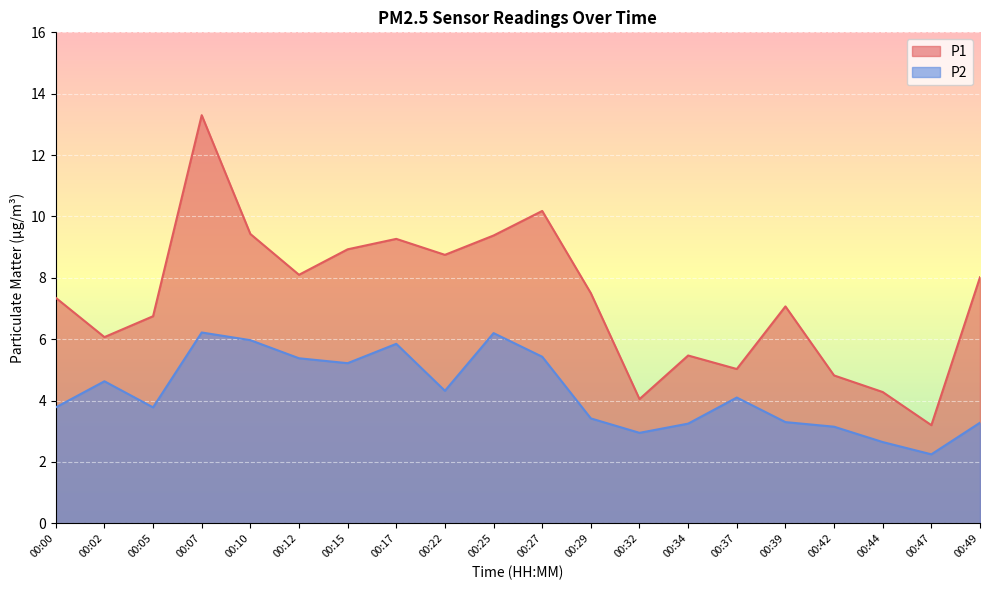

What is the difference between the highest and lowest values at 00:39?

3.8